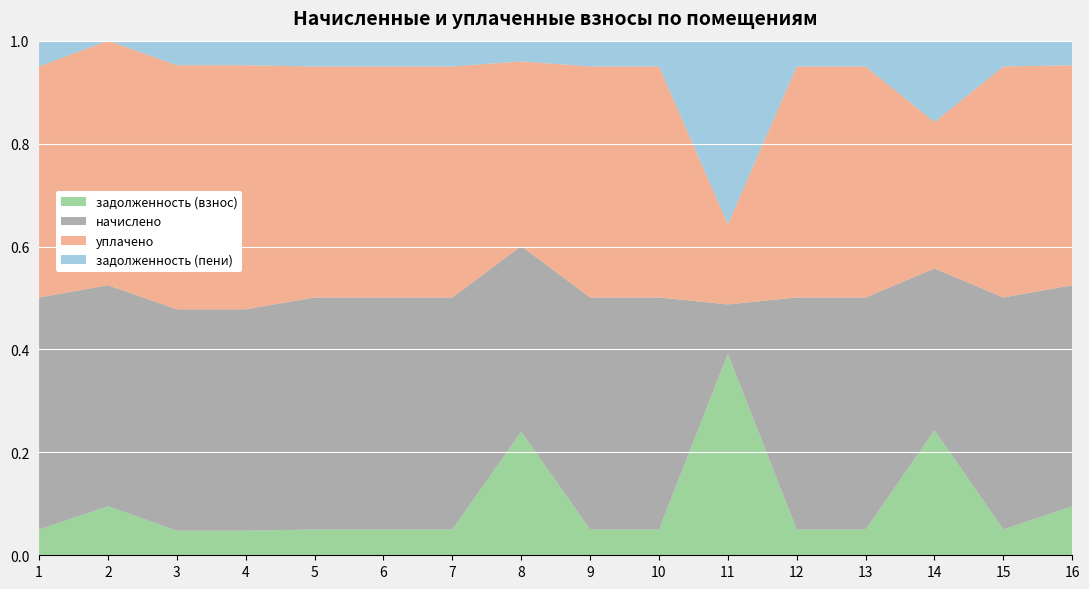

Reading left to right, what are all the values shown in this chart?

задолженность (взнос): 317.8	748.1	375.1	319.8	311.9	370.1	364.2	1874.9	315.8	369.1	13464.6	312.9	317.8	2562.8	370.1	641.6
начислено: 2860.3	3366.6	3375.5	2878.1	2807.0	3331.2	3277.8	2815.9	2842.6	3322.3	3295.6	2815.9	2860.3	3313.3	3331.2	2887.0
уплачено: 2848.1	3726.3	3721.7	3173.3	2795.0	3316.9	3263.8	2801.1	2830.4	3308.1	5353.0	2803.9	2848.1	3000.0	3316.9	2874.7
задолженность (пени): 317.8	0.0	375.1	319.8	311.9	370.1	364.2	314.1	315.8	369.1	12263.1	312.9	317.8	1667.2	370.1	320.8